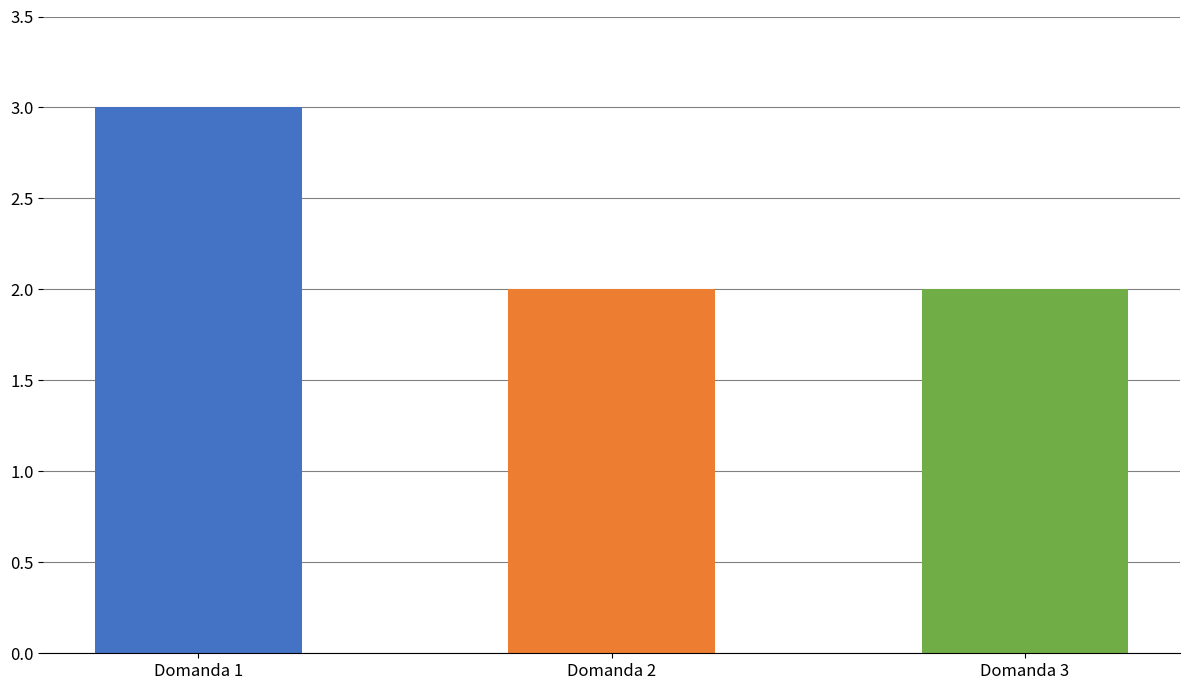

Is it true that the value at Domanda 3 is 2?

True